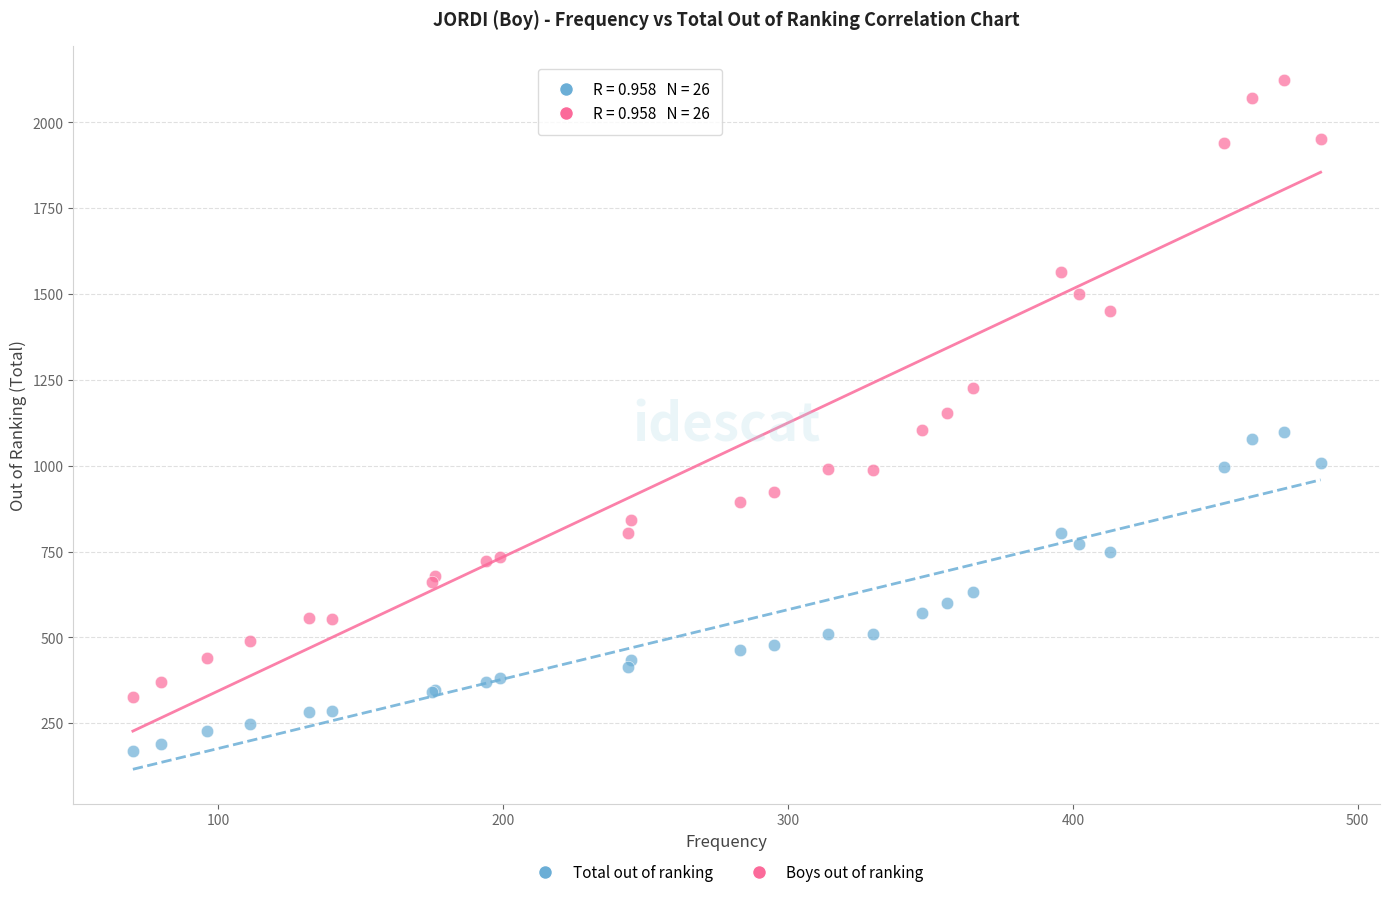

What is the X range (max minus min) for the scatter plot?

417